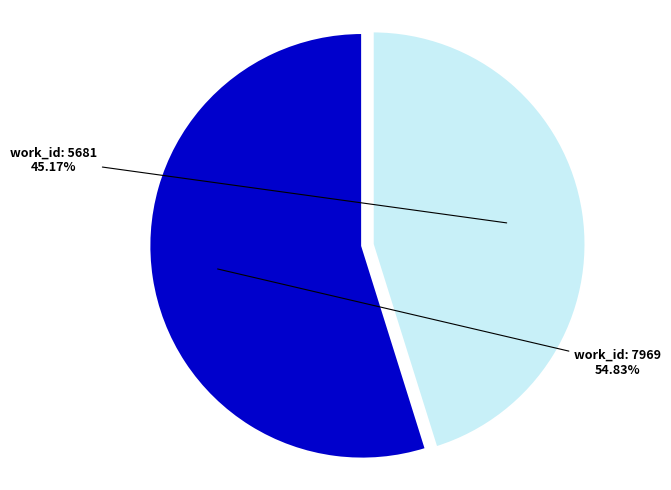

Does any single category account for the majority?

Yes